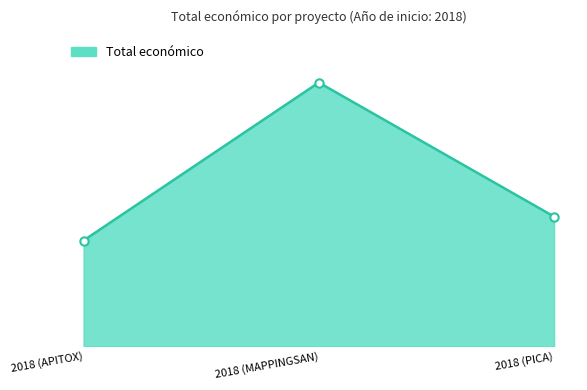

Count the number of values greater than 333001.

1